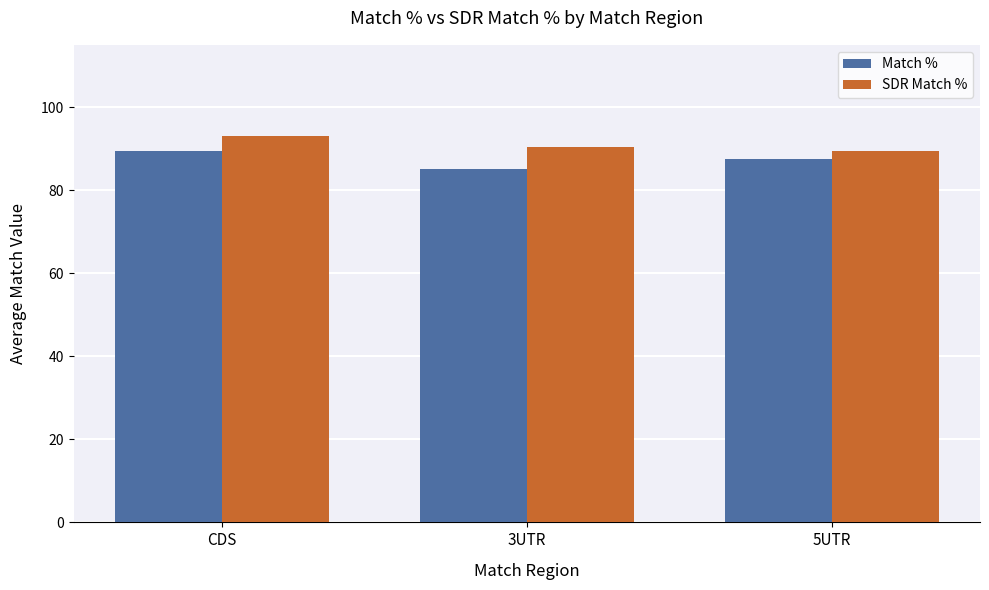

What is the spread (max minus min) of values at 3UTR?

5.4